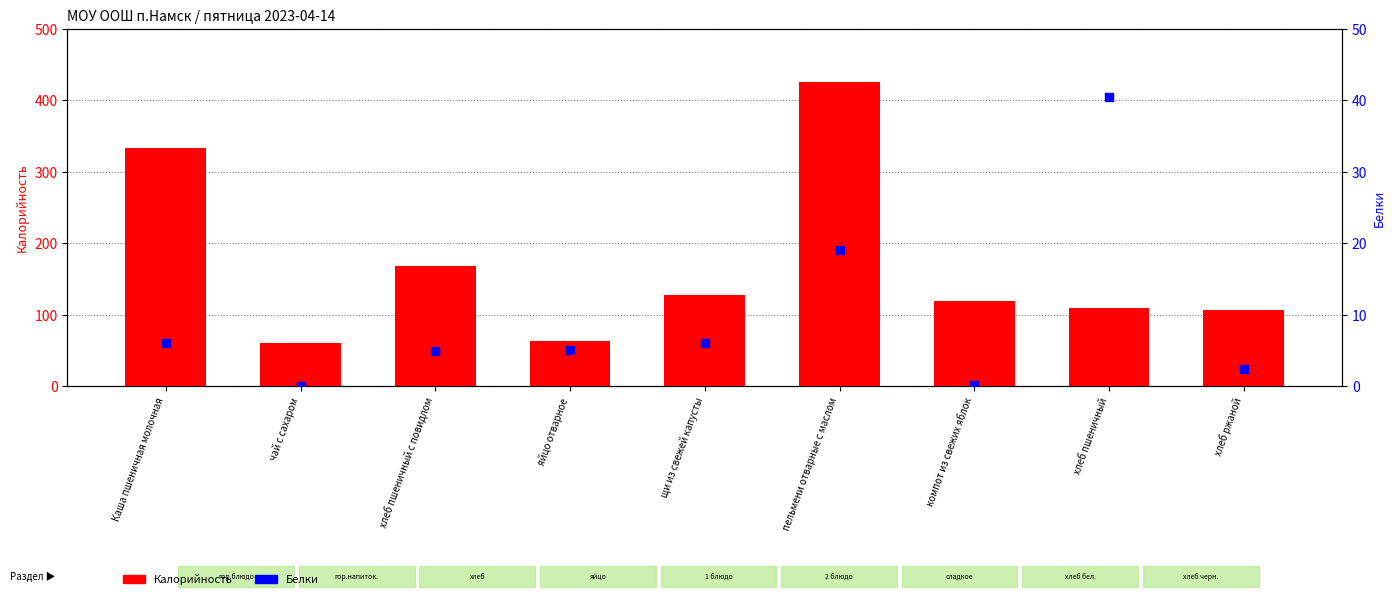

Which series has the largest Y range (max minus min)?

Калорийность